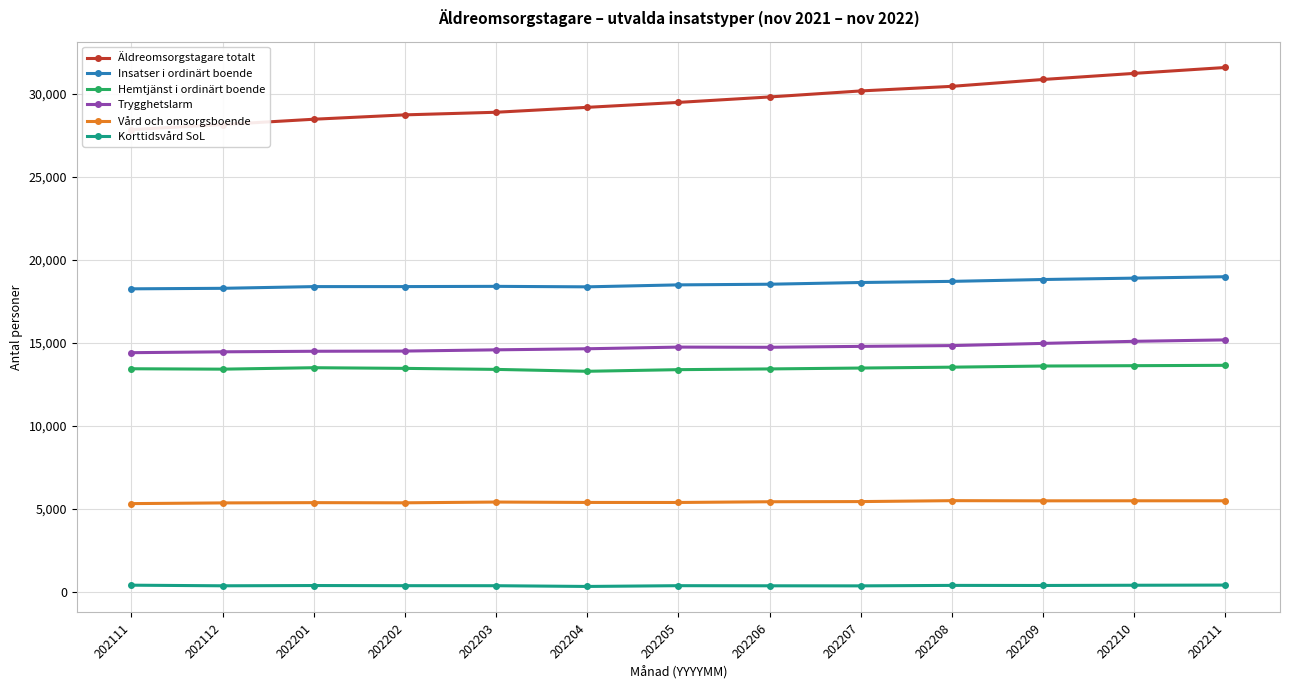

True or false: Trygghetslarm has a value of 4588 at 202211.

False